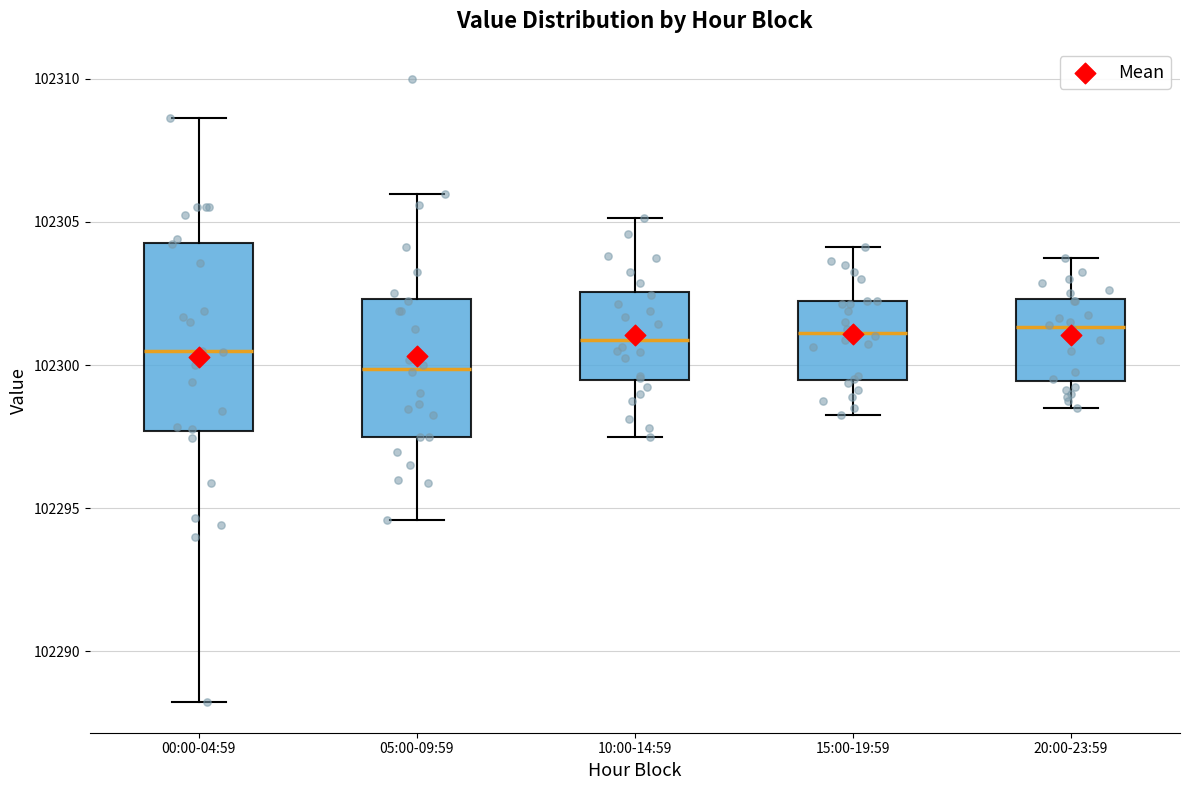

Reading left to right, transcribe this box plot: for each box, give where its median line is, the range the box spans, and where its two whiskers end, as read against the y-axis. The values are not printed on the chart, so give them approximately, as read against the axis.

00:00-04:59: median 102300.5, box 102297.5 to 102304.5, whiskers 102288.5 to 102308.5
05:00-09:59: median 102300.0, box 102297.5 to 102302.5, whiskers 102294.5 to 102306.0
10:00-14:59: median 102301.0, box 102299.5 to 102302.5, whiskers 102297.5 to 102305.0
15:00-19:59: median 102301.0, box 102299.5 to 102302.5, whiskers 102298.5 to 102304.0
20:00-23:59: median 102301.5, box 102299.5 to 102302.5, whiskers 102298.5 to 102304.0